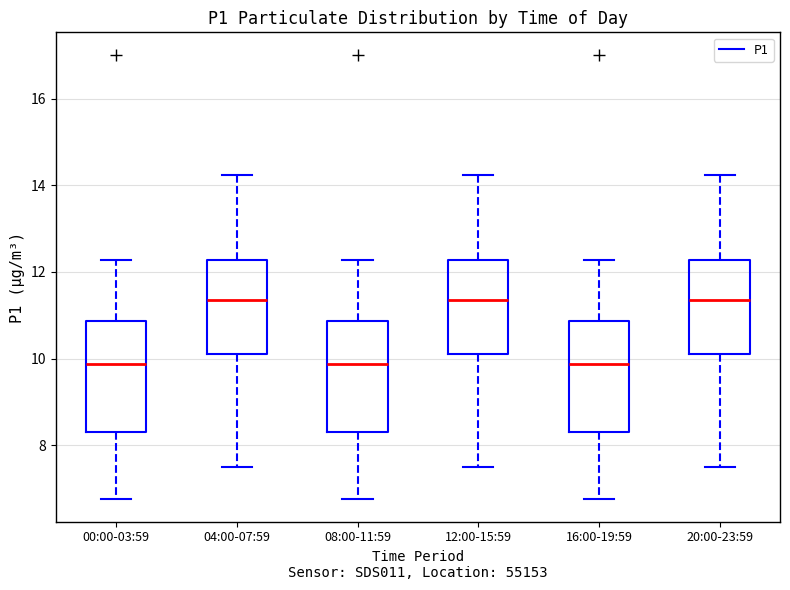

Reading left to right, read every box against the y-axis: the position of its median line, the range the box covers, and the ends of its whiskers. The values are not printed on the chart, so give them approximately, as read against the axis.

00:00-03:59: median 9.8, box 8.4 to 10.8, whiskers 6.8 to 12.2
04:00-07:59: median 11.4, box 10.2 to 12.2, whiskers 7.6 to 14.2
08:00-11:59: median 9.8, box 8.4 to 10.8, whiskers 6.8 to 12.2
12:00-15:59: median 11.4, box 10.2 to 12.2, whiskers 7.6 to 14.2
16:00-19:59: median 9.8, box 8.4 to 10.8, whiskers 6.8 to 12.2
20:00-23:59: median 11.4, box 10.2 to 12.2, whiskers 7.6 to 14.2